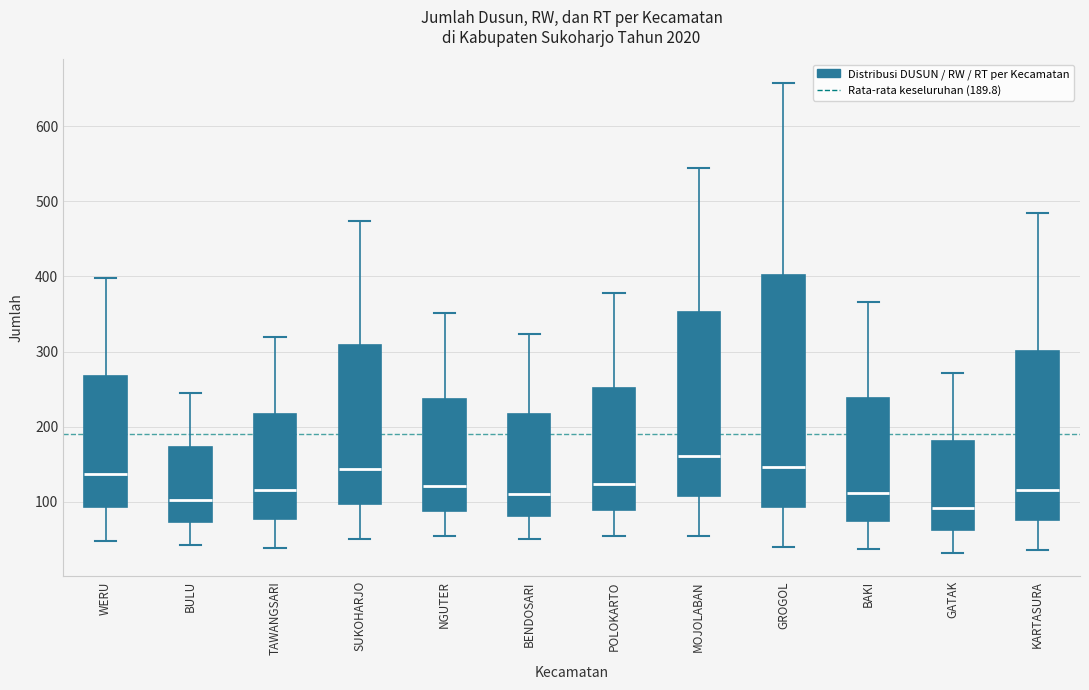

Which box is the tallest, from its lower edge to its upper edge?

GROGOL